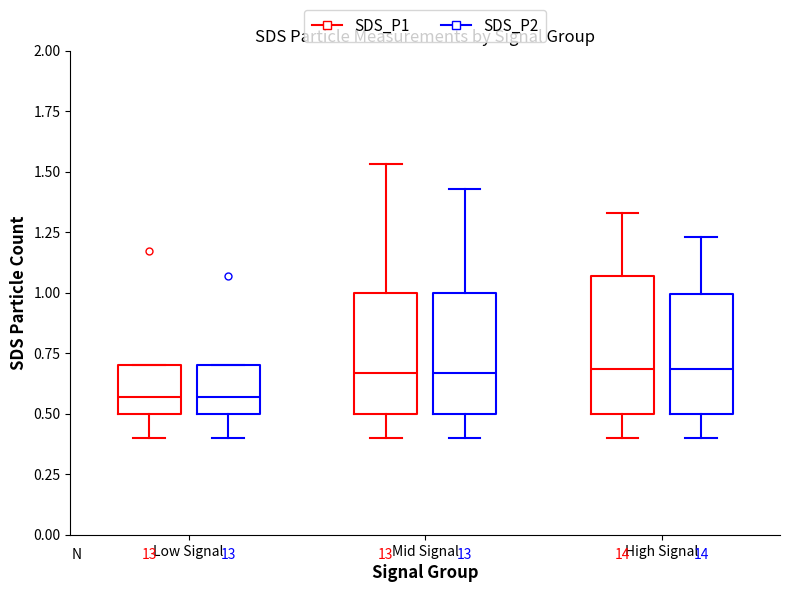

Where is the upper edge of the box for Mid Signal (SDS_P1) on the y-axis? The values are not printed on the chart, so give them approximately, as read against the axis.

1.00